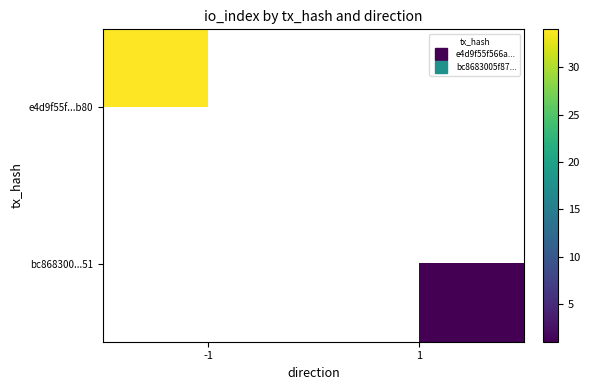

What is the approximate value of bc868300...51 at 1?

1.0